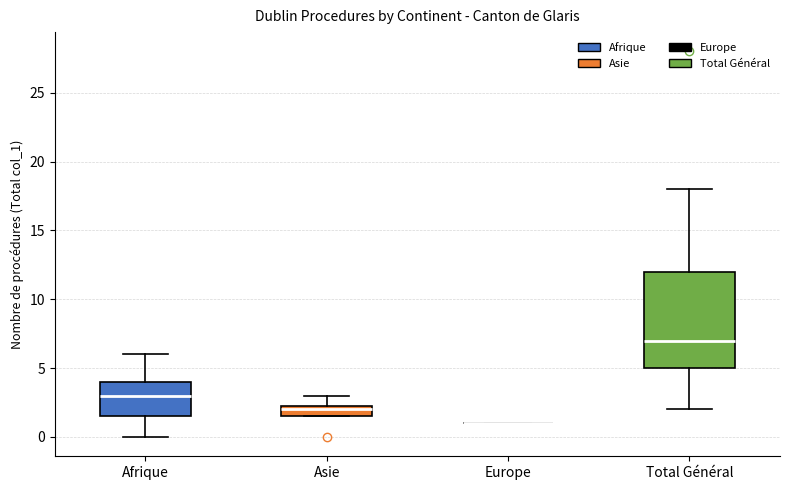

Where does the median line of the box for Total Général sit on the y-axis? The values are not printed on the chart, so give them approximately, as read against the axis.

7.0